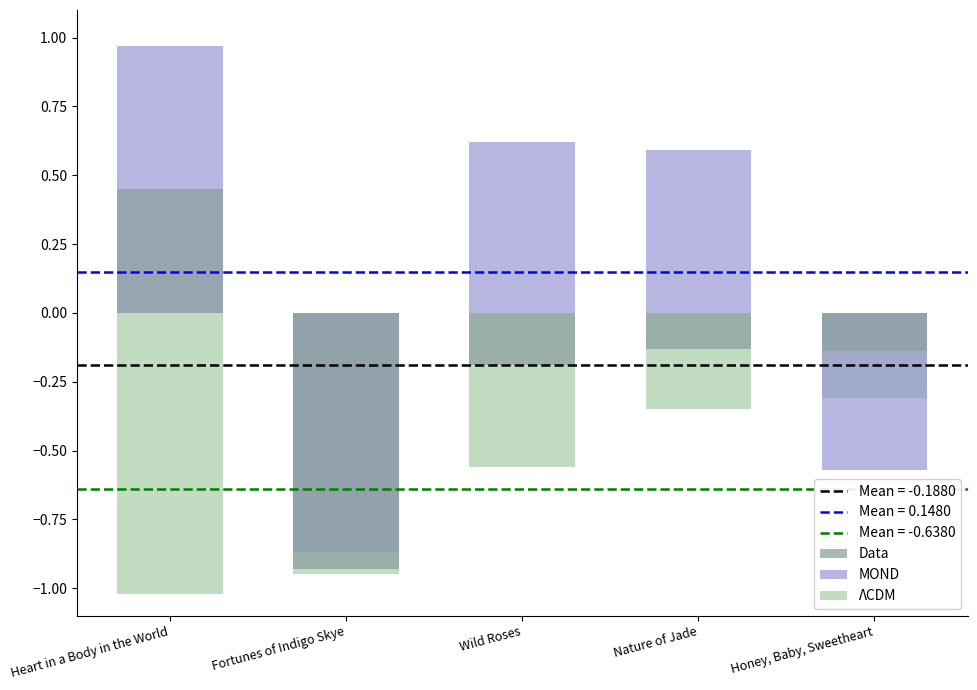

Which label corresponds to the largest value in the chart?

Heart in a Body in the World